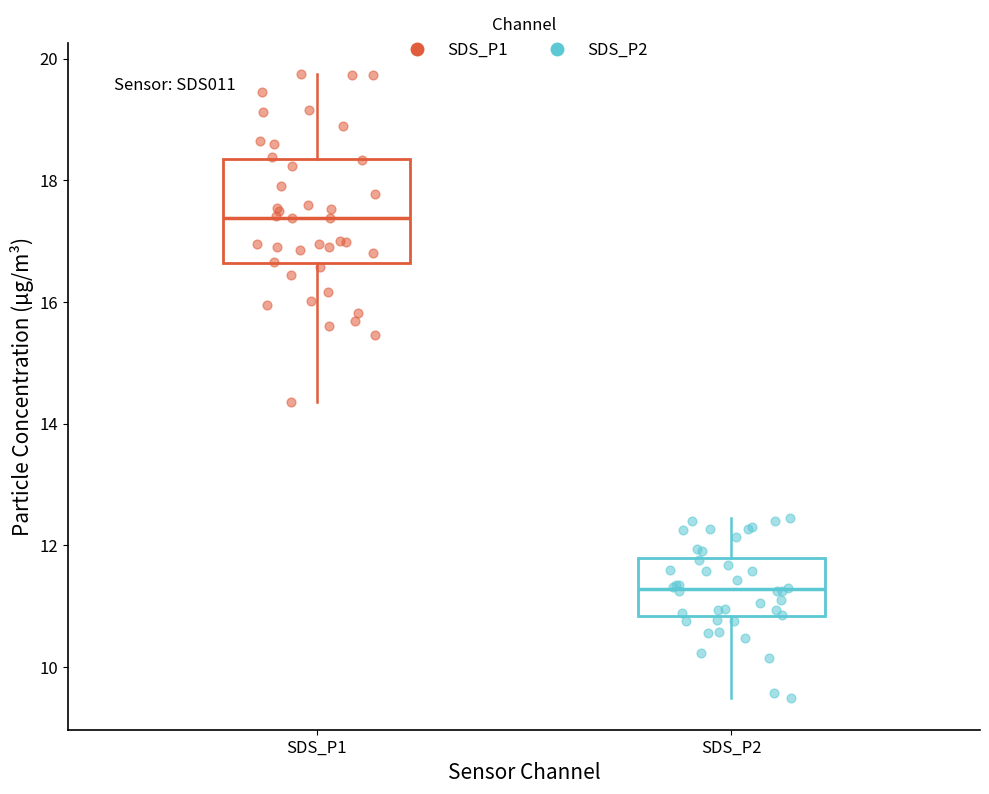

Reading left to right, read every box against the y-axis: the position of its median line, the range the box covers, and the ends of its whiskers. The values are not printed on the chart, so give them approximately, as read against the axis.

SDS_P1: median 17.4, box 16.6 to 18.4, whiskers 14.4 to 19.8
SDS_P2: median 11.2, box 10.8 to 11.8, whiskers 9.4 to 12.4